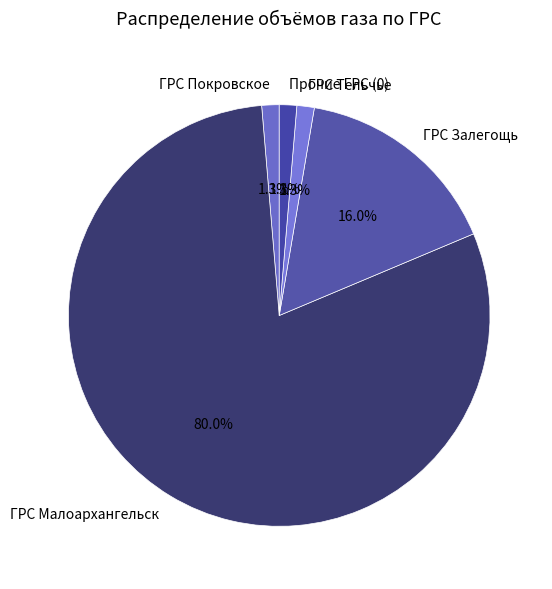

What is the majority slice?

ГРС Малоархангельск